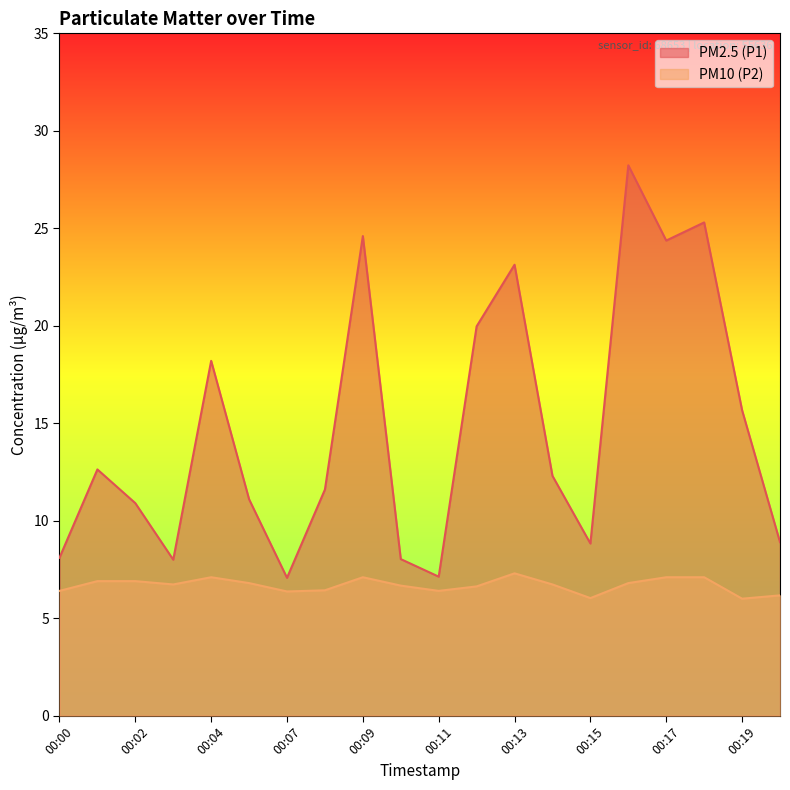

What is the spread (max minus min) of values at 00:05?

4.3